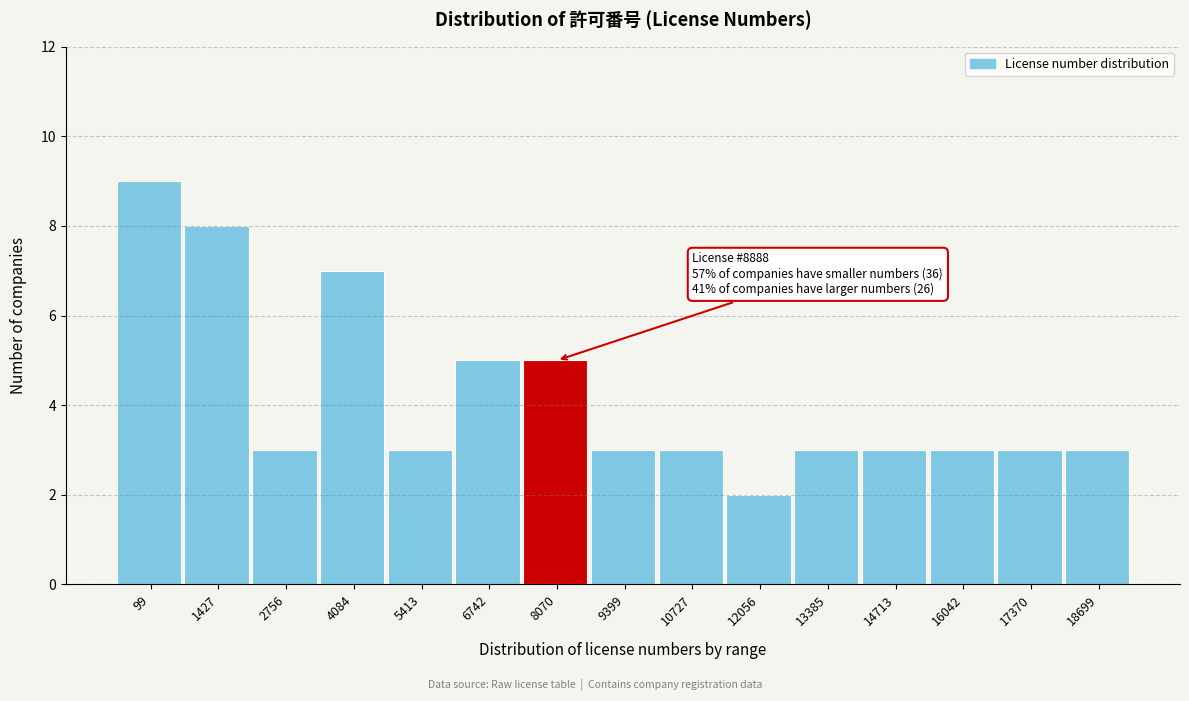

Reading left to right, list all the values displayed in this chart.

9	8	3	7	3	5	5	3	3	2	3	3	3	3	3